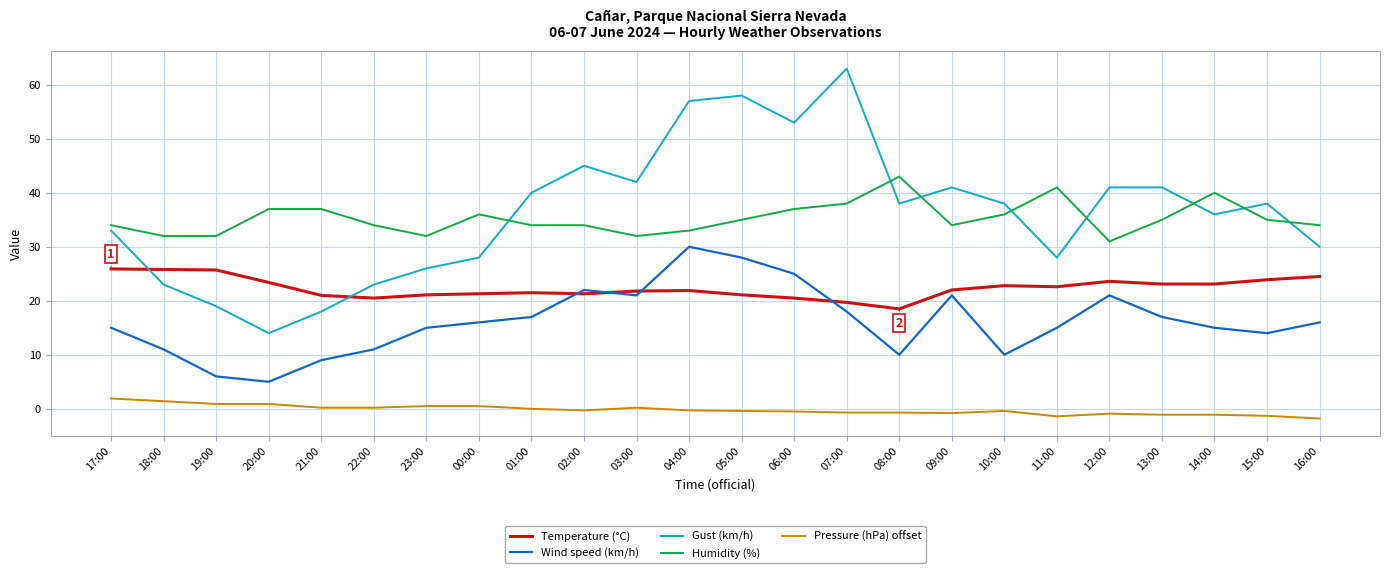

Which series has the largest range (max minus min)?

Gust (km/h)